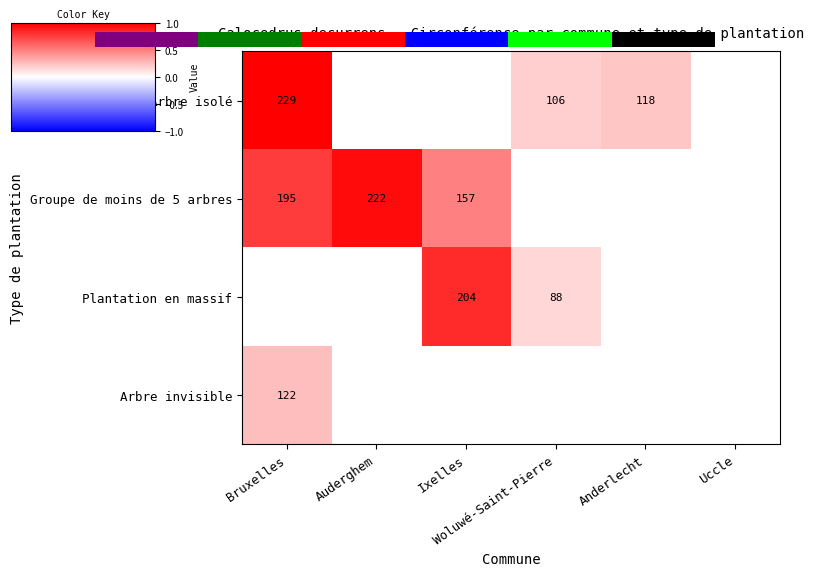

How many series are shown in this chart?

4